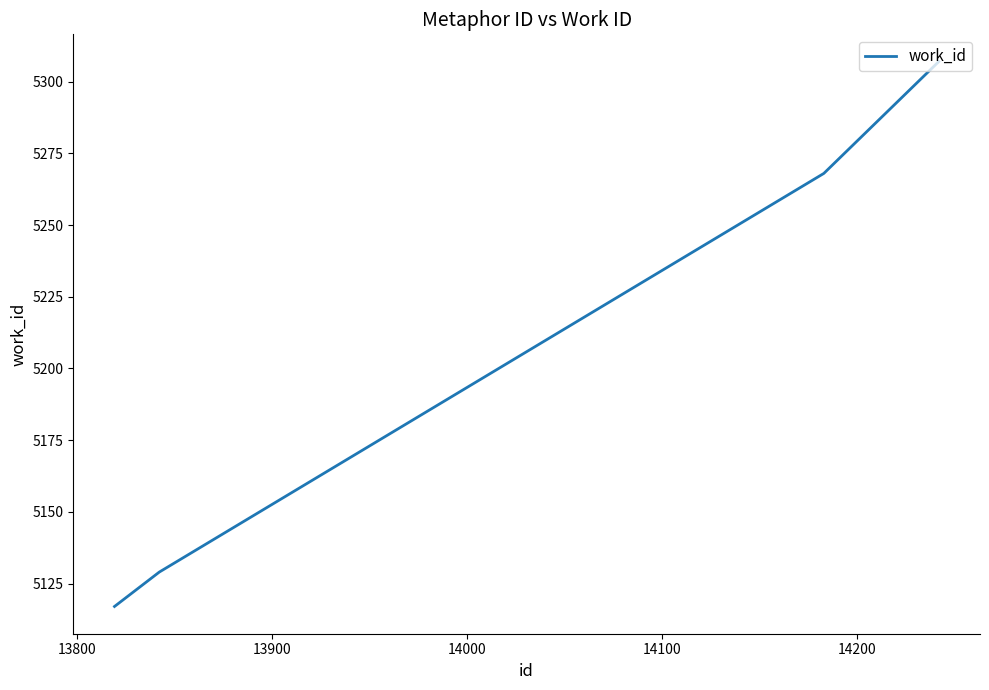

Is this an area chart (filled region under the line)?

No